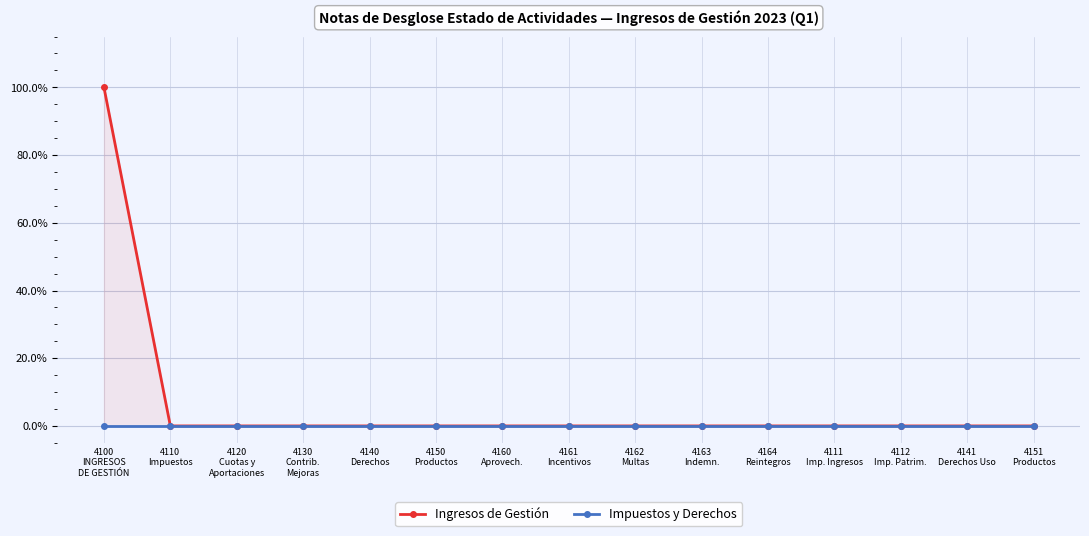

Which series has the largest range (max minus min)?

Ingresos de Gestión